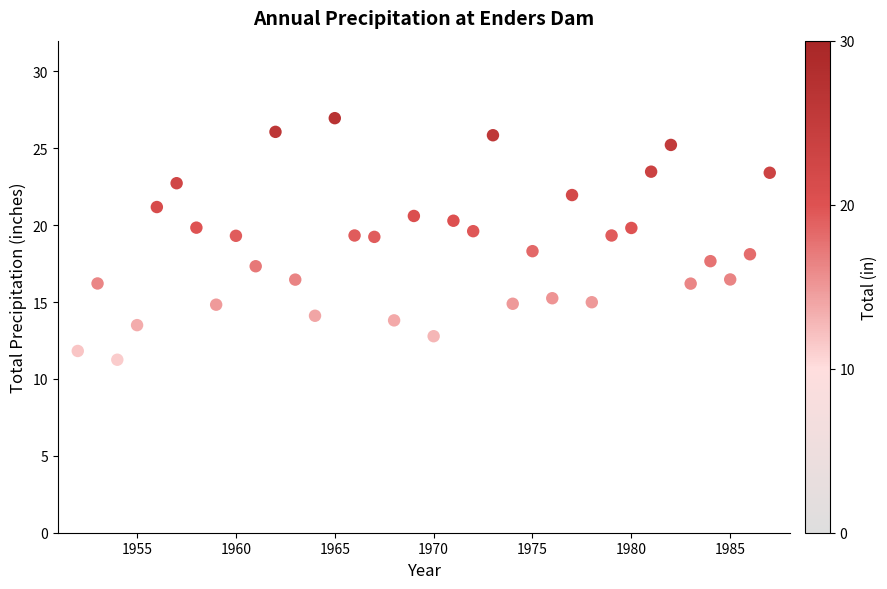

What is the range of X values (max minus min)?

35.0